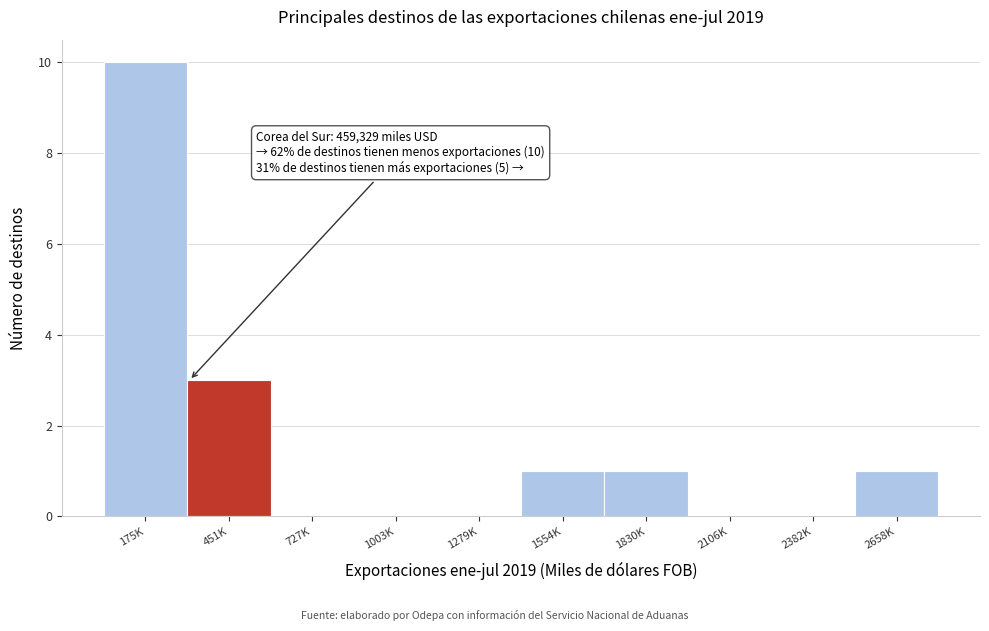

Reading left to right, list all the values displayed in this chart.

175K=10	451K=3	727K=0	1003K=0	1279K=0	1554K=1	1830K=1	2106K=0	2382K=0	2658K=1